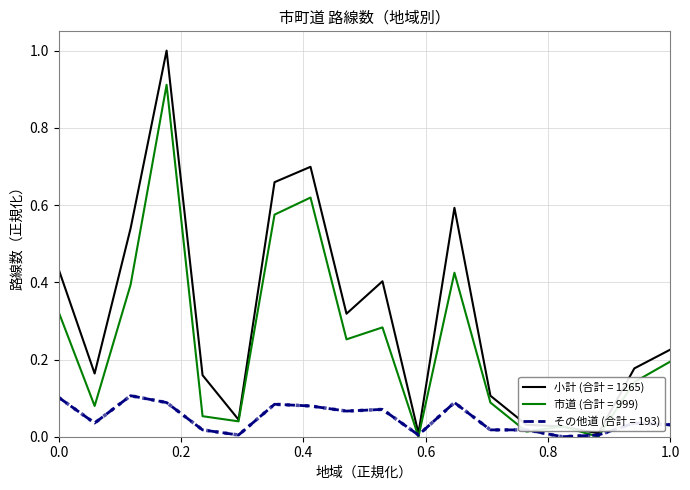

Which series has the largest total across all categories?

小計 (合計 = 1265)